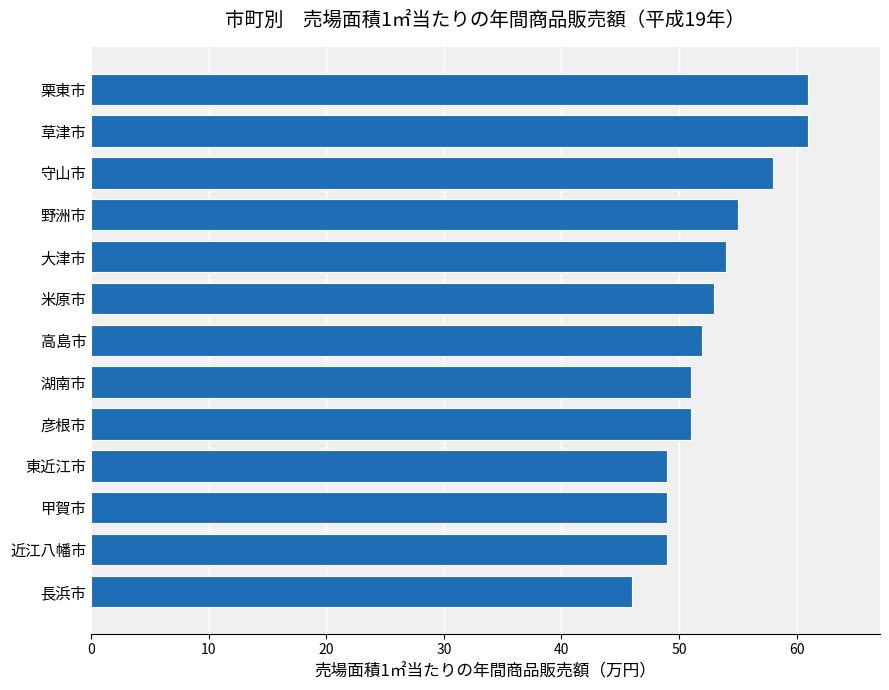

Reading bottom to top, transcribe all the data shown in this chart.

長浜市=46	近江八幡市=49	甲賀市=49	東近江市=49	彦根市=51	湖南市=51	高島市=52	米原市=53	大津市=54	野洲市=55	守山市=58	草津市=61	栗東市=61